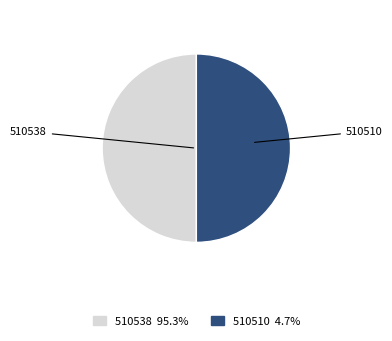

Do 510510 and 510538 together represent more than half of the pie?

Yes